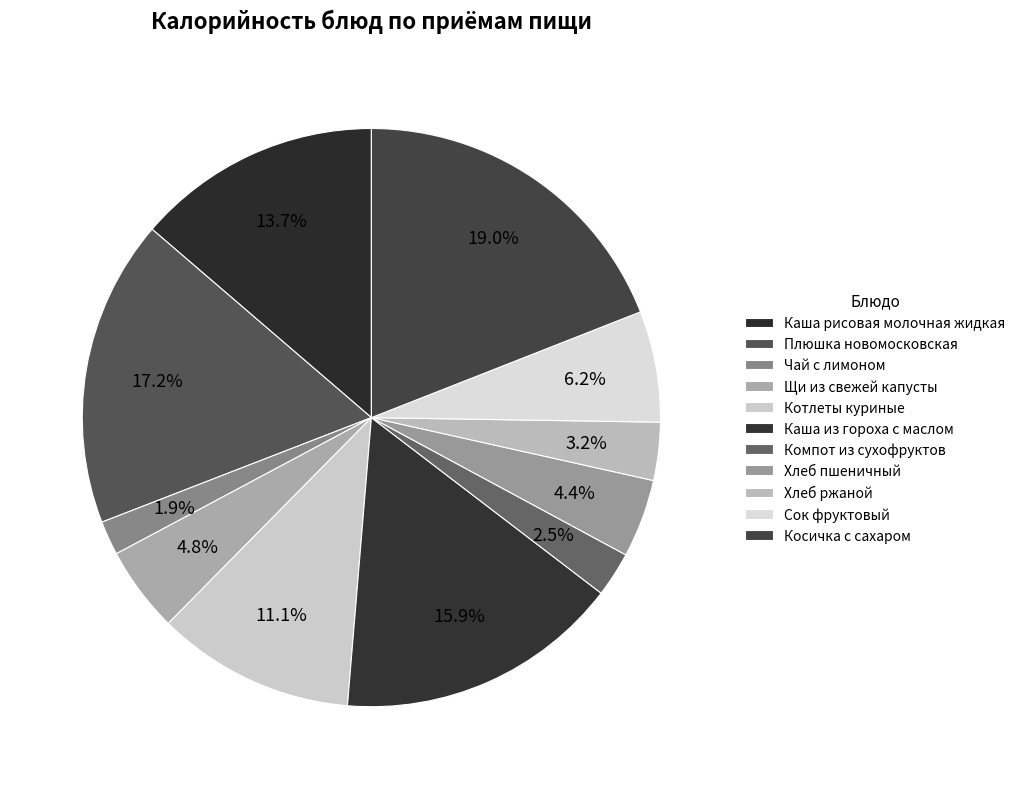

To the nearest percent, what is the difference between the Плюшка новомосковская and Котлеты куриные slice percentages?

6%